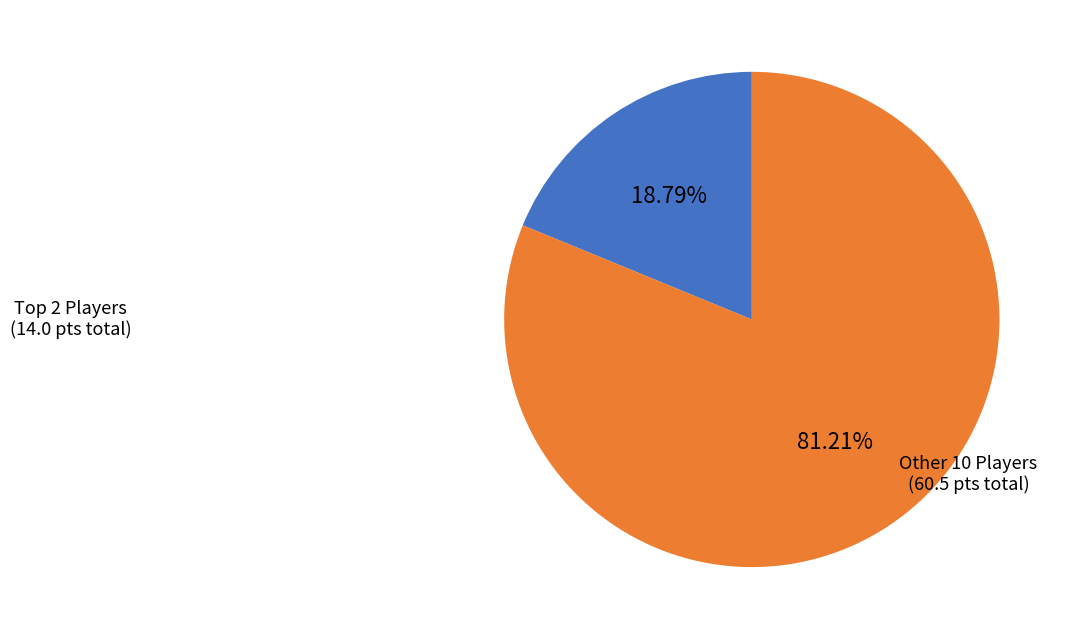

How many slices are in this pie chart?

2